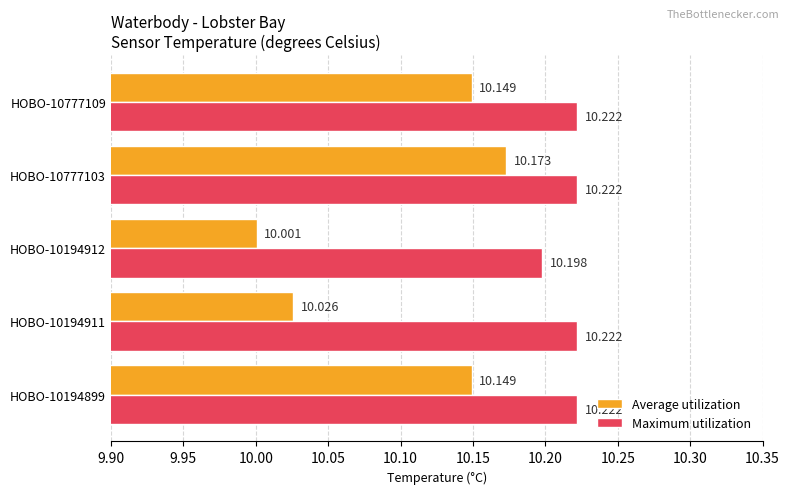

What is the maximum value for Maximum utilization?

10.2